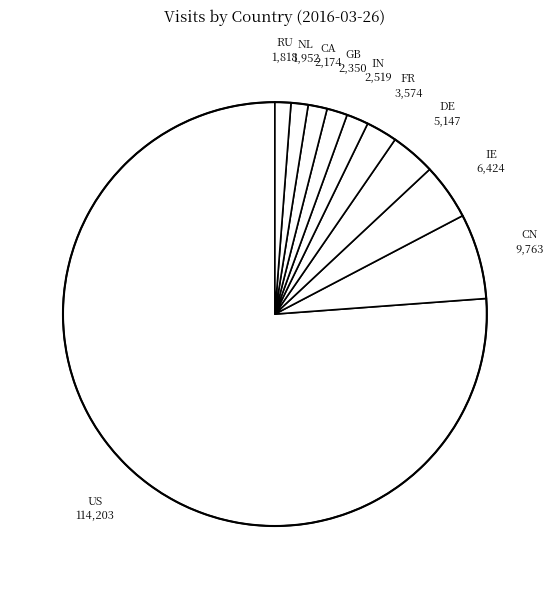

Which has a higher value, DE or FR?

DE